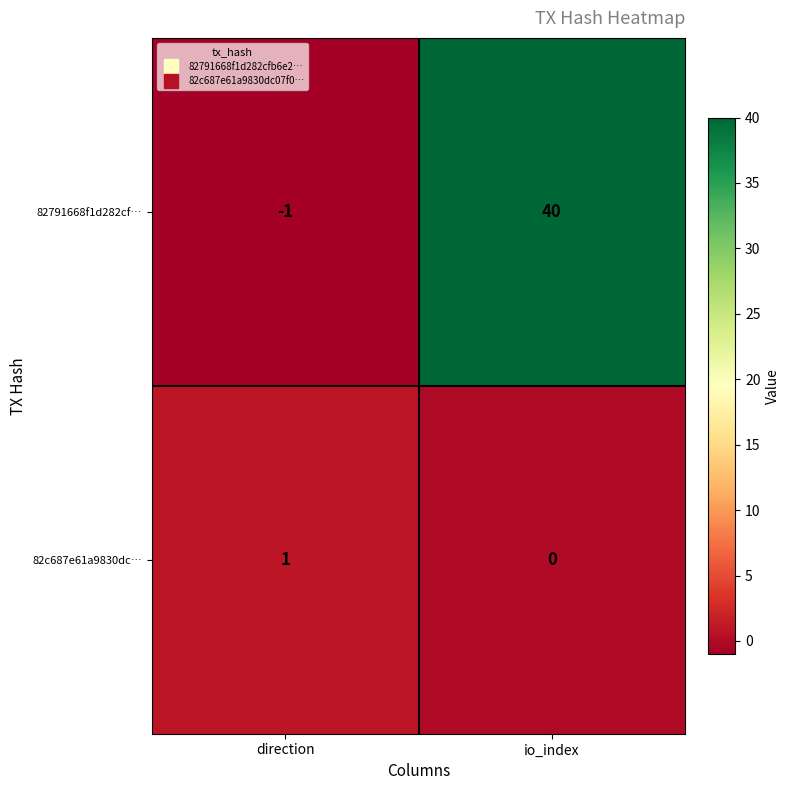

What is the spread (max minus min) of values at direction?

2